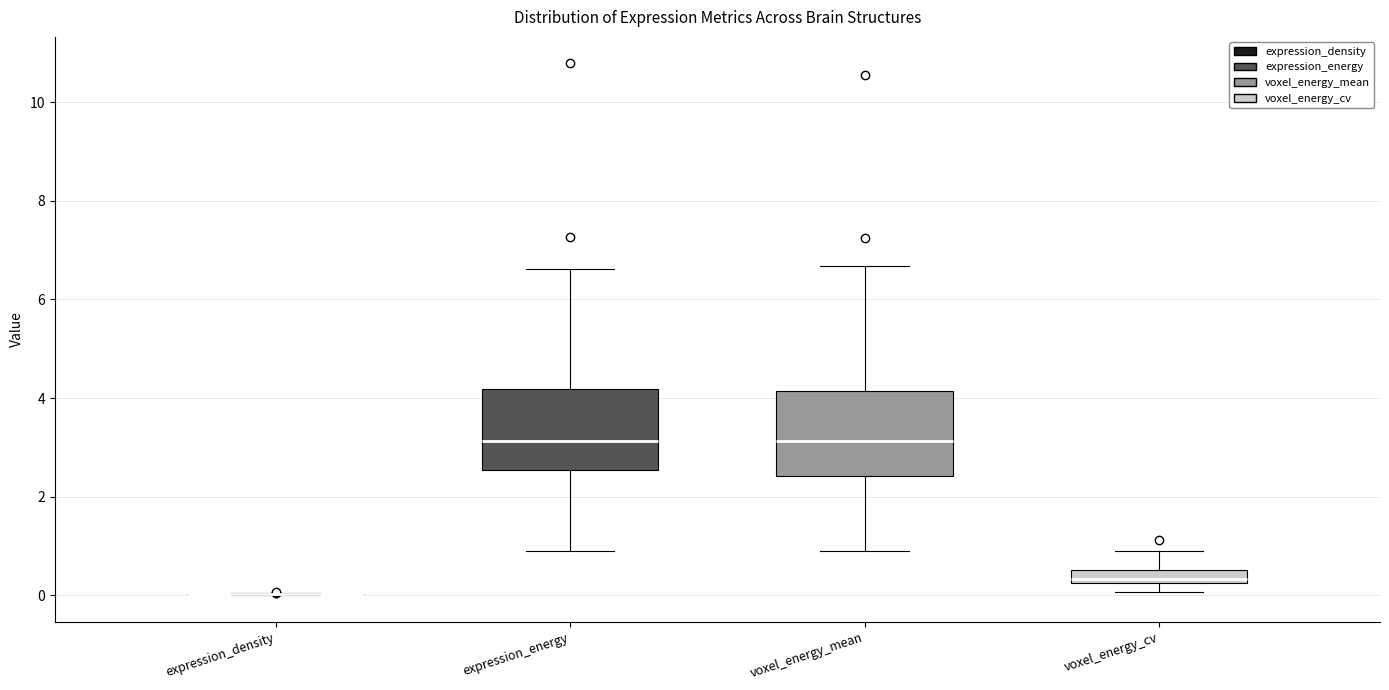

Where is the upper edge of the box for expression_energy on the y-axis? The values are not printed on the chart, so give them approximately, as read against the axis.

4.2